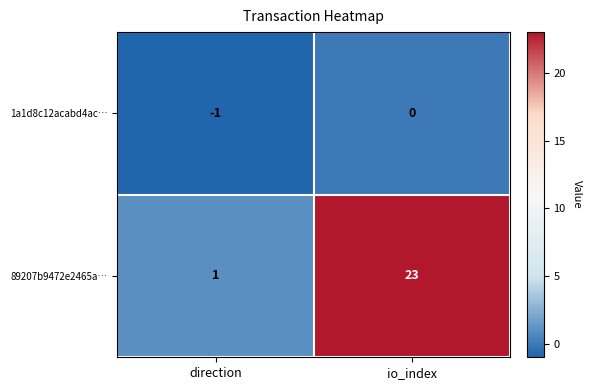

Count the number of categories in the chart.

2